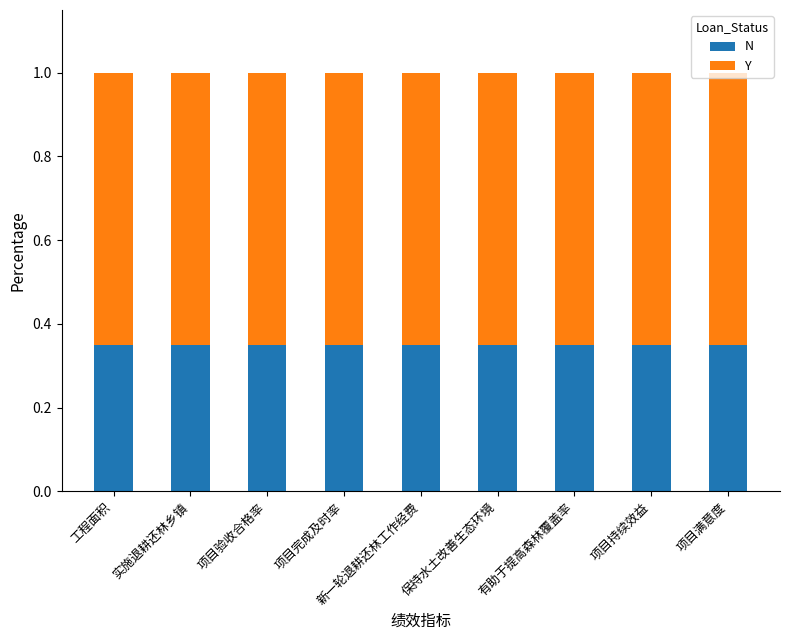

What is the total value across all series at 实施退耕还林乡镇?

1.0